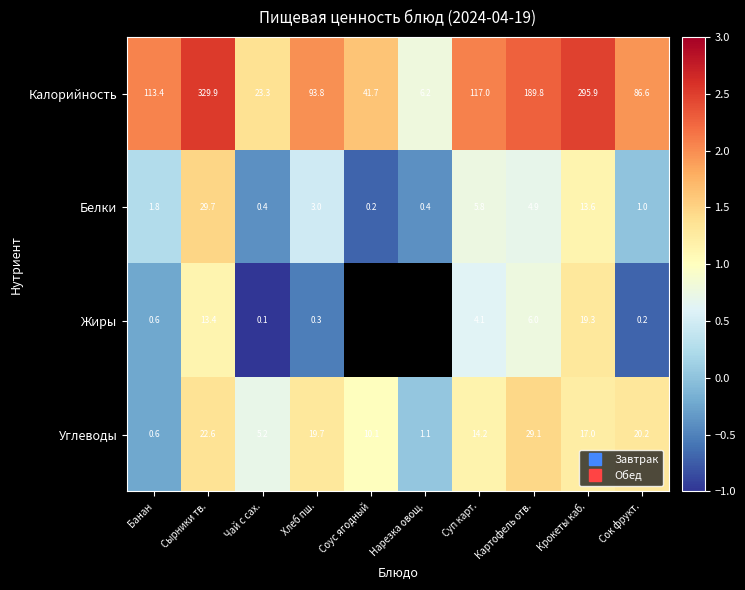

Read the Белки value at Сырники тв..

1.5